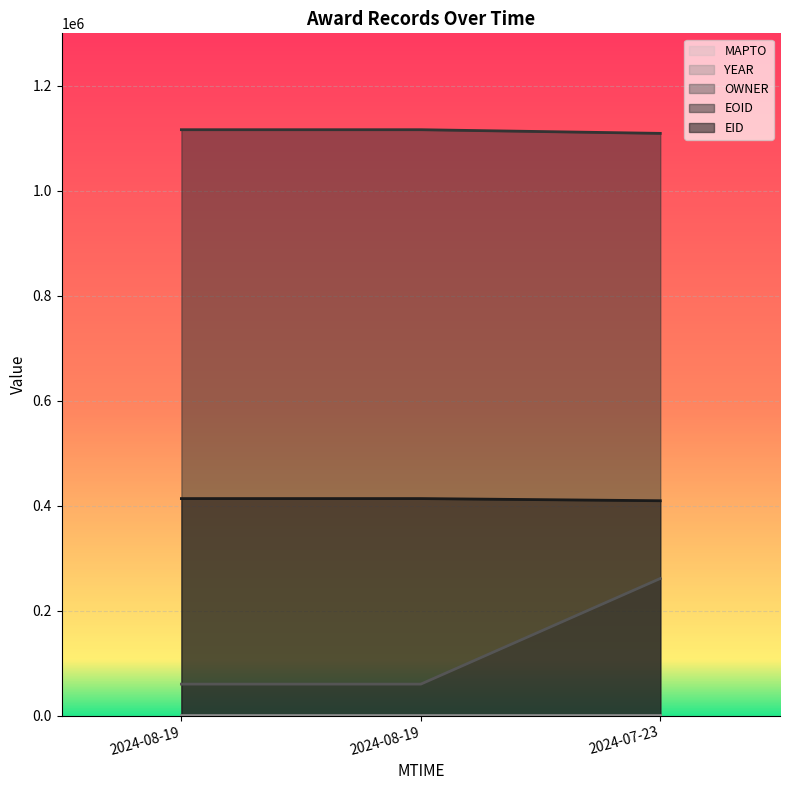

Which has a higher value, 2024-08-19 or 2024-07-23?

2024-08-19